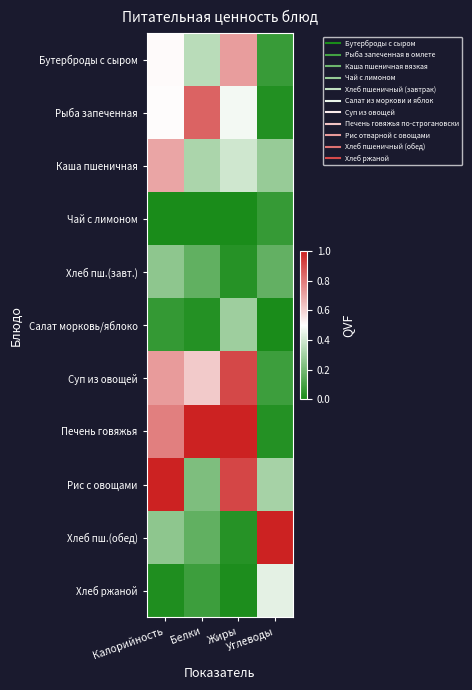

At which category is the sum across all series the highest?

Калорийность